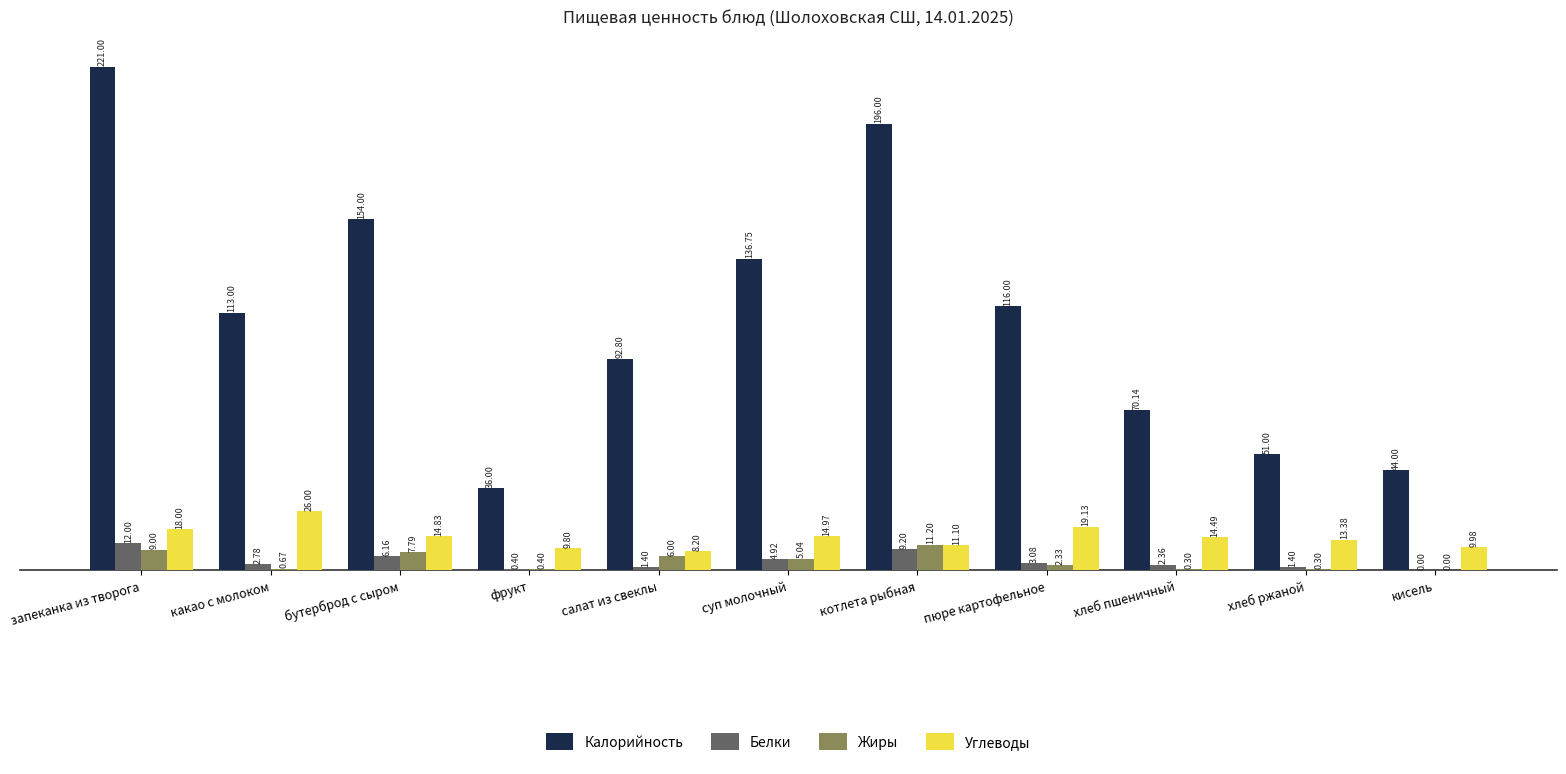

What is the sum of the Углеводы values at пюре картофельное and салат из свеклы?

27.3